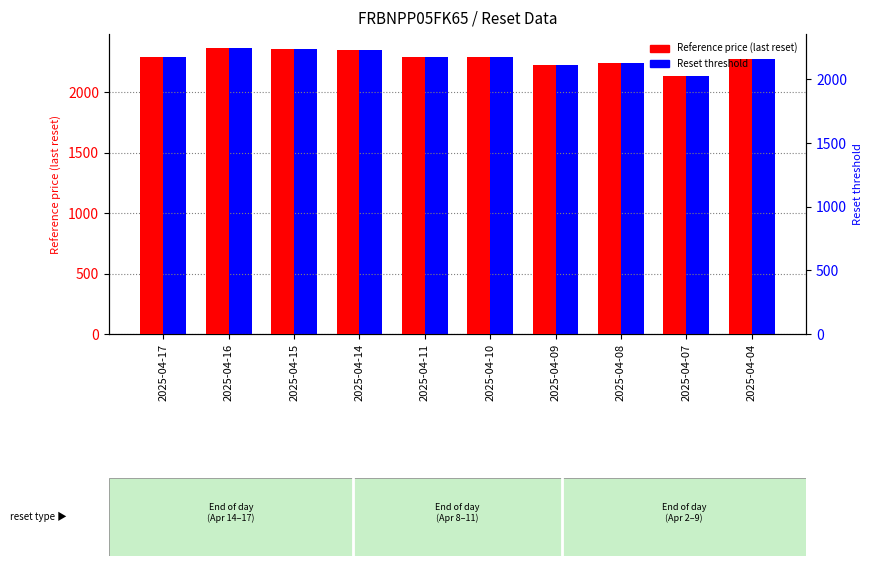

Is it true that Reset threshold equals 2244.8 at 2025-04-16?

True